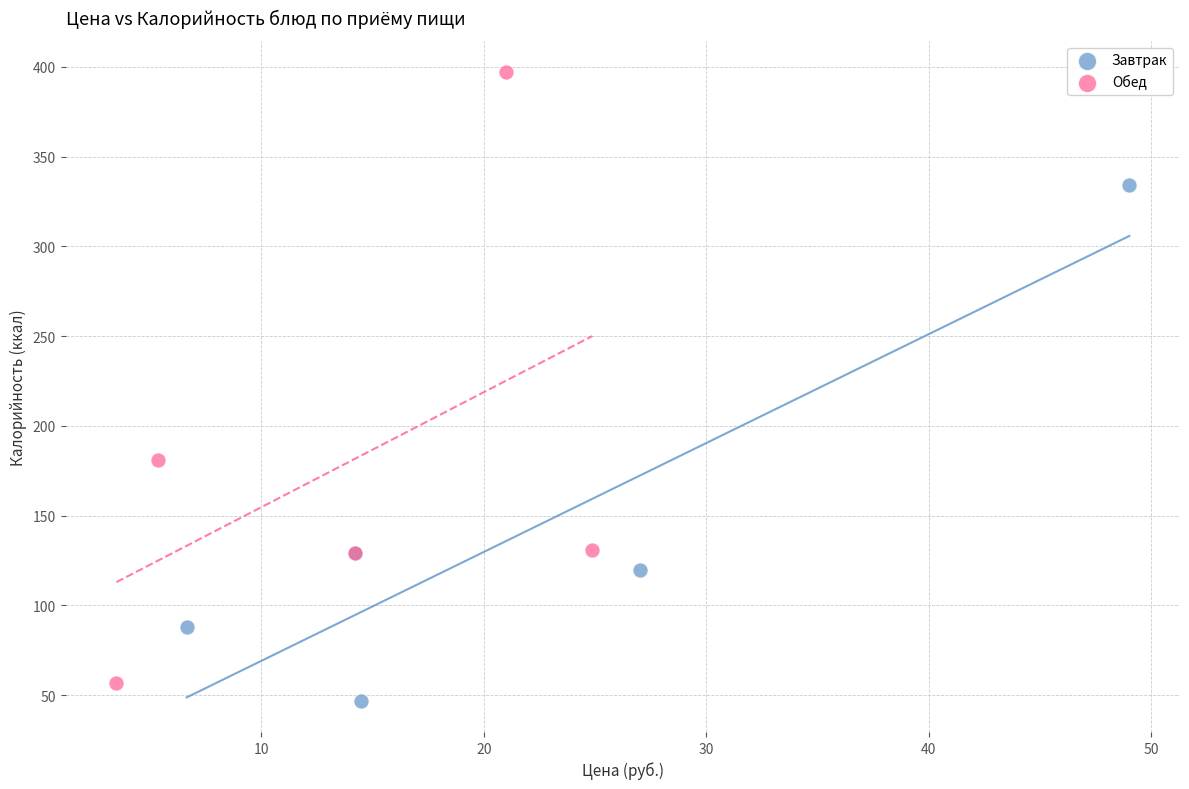

Which series has the widest spread of Y values?

Обед